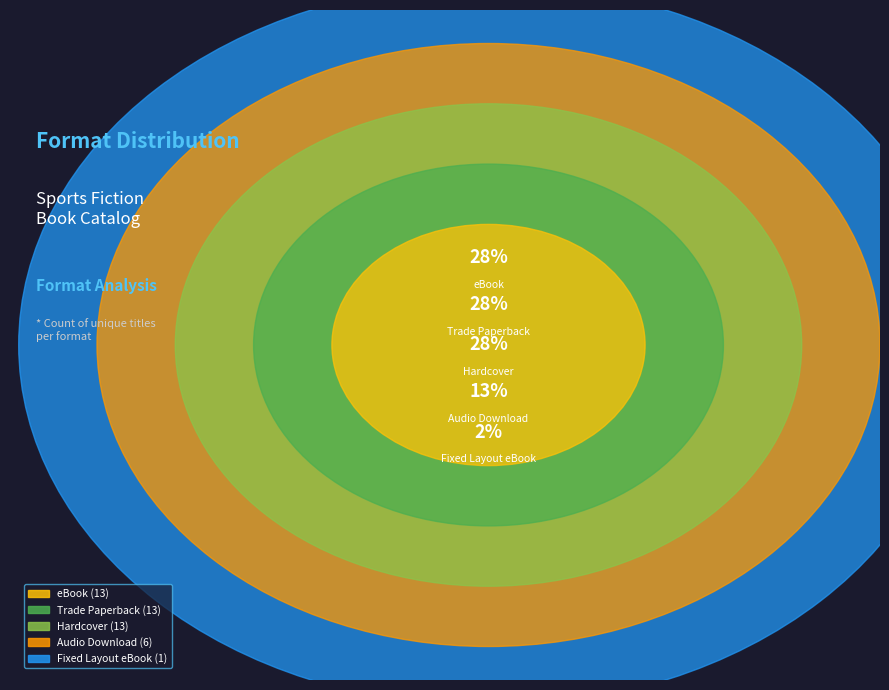

Count the number of slices in the pie.

5